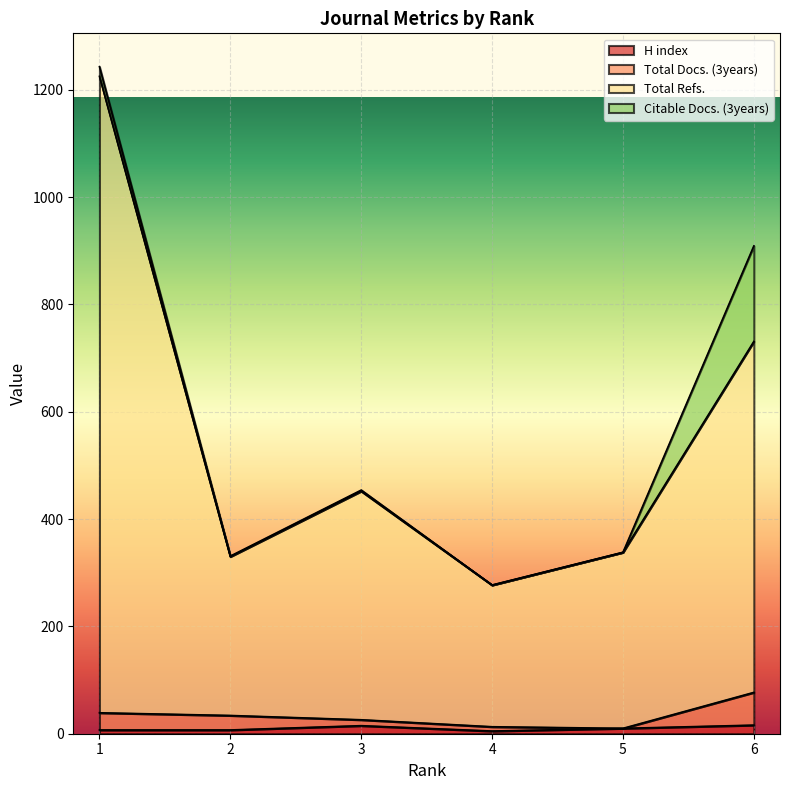

What is the difference between the maximum and second lowest values in the Total Refs. series?

895